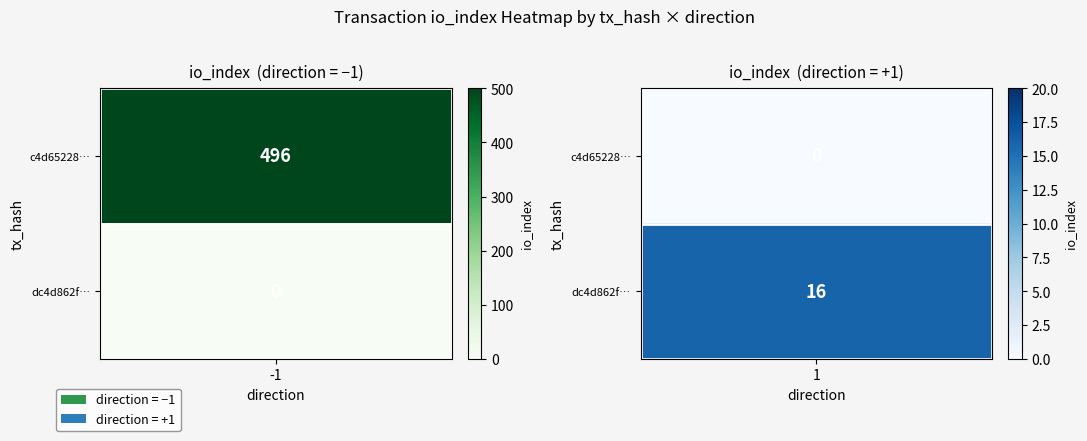

Is it true that dc4d862ff49db7c6c2d6094218a18e1418eb83d equals 1 at direction?

False